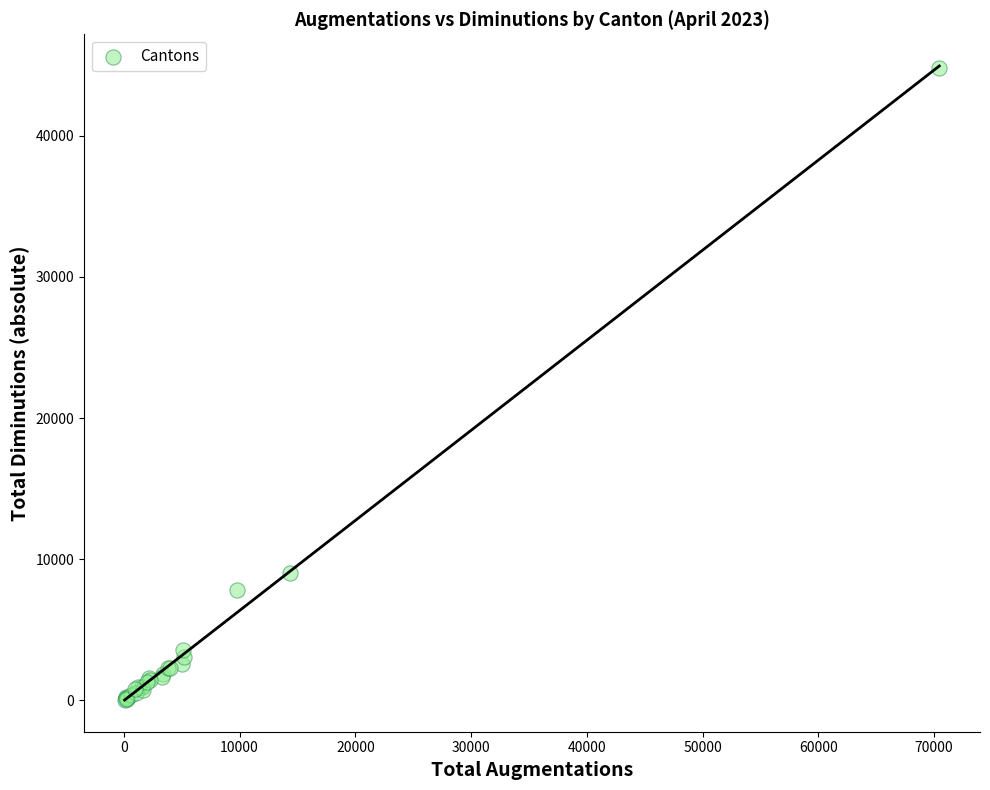

What Y value in the scatter plot is closest to 22425?

9023